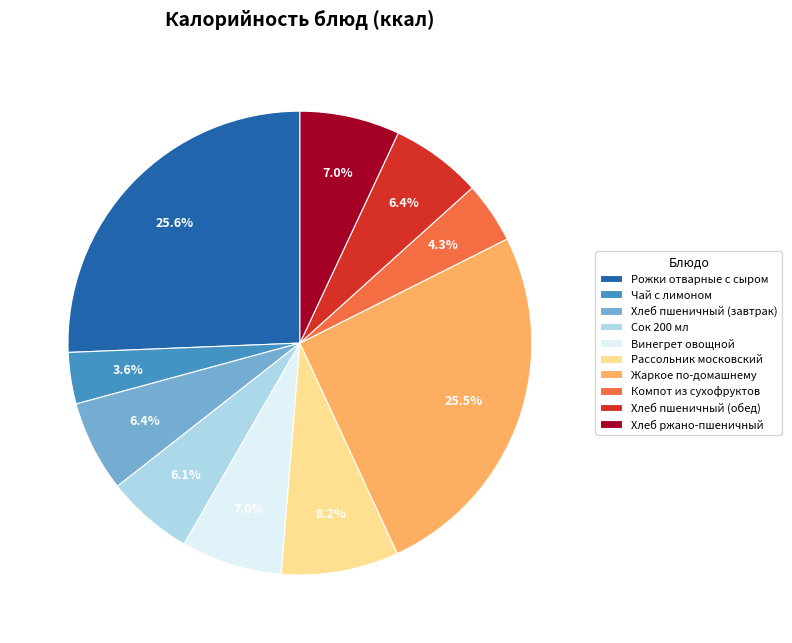

What is the smallest slice in the pie chart?

Чай с лимоном